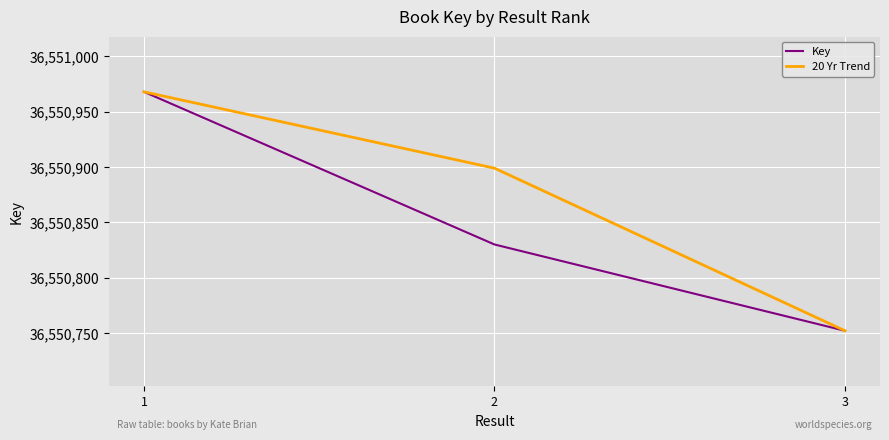

What are all the series names shown in the legend?

Key, 20 Yr Trend